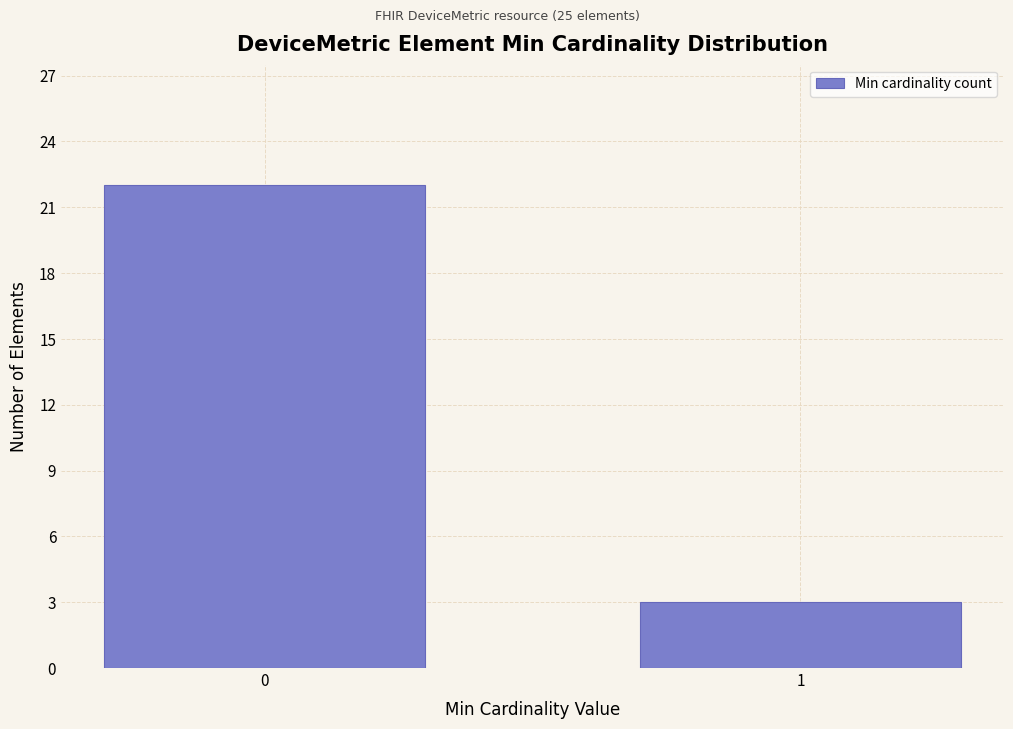

Reading right to left, extract all data points from this chart.

1=3	0=22